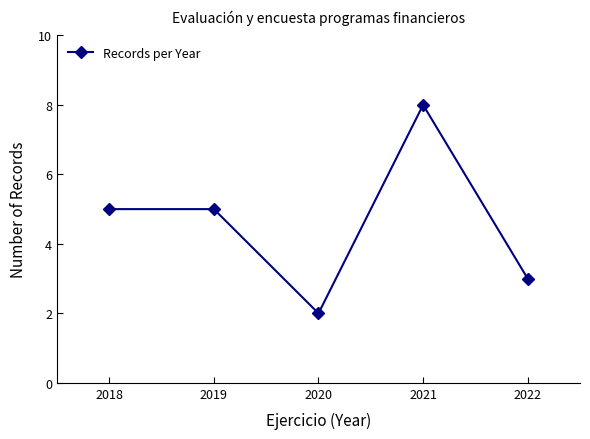

What is the smallest value displayed?

2